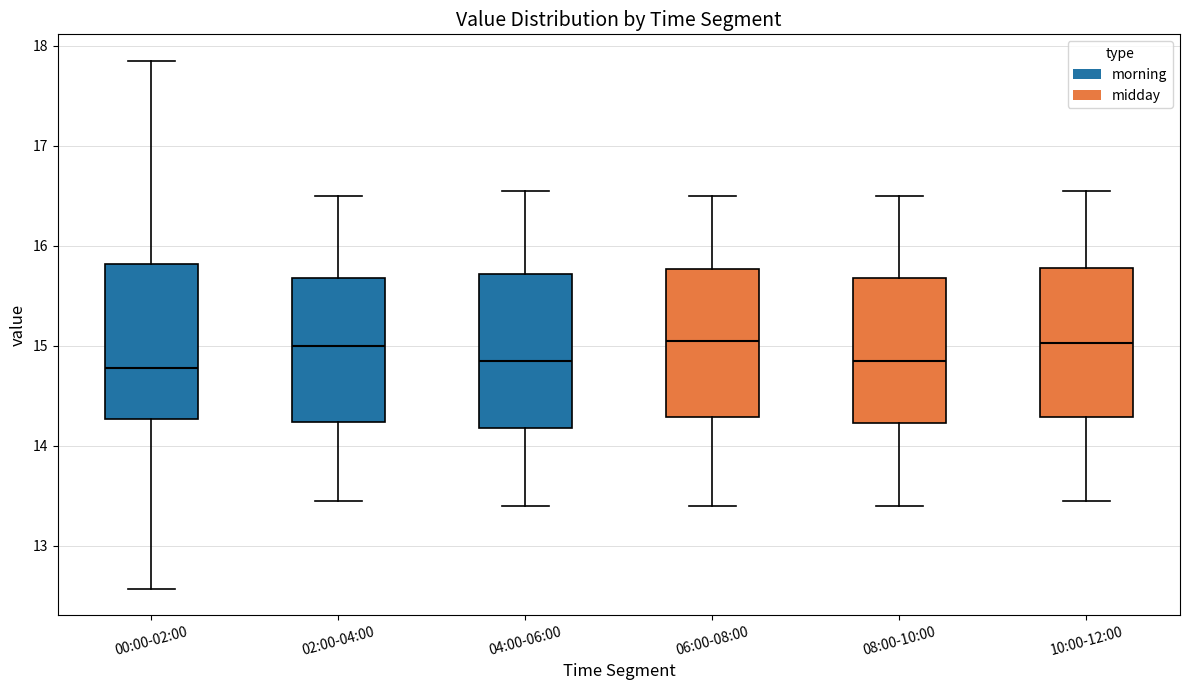

Reading left to right, transcribe this box plot: for each box, give where its median line is, the range the box spans, and where its two whiskers end, as read against the y-axis. The values are not printed on the chart, so give them approximately, as read against the axis.

00:00-02:00: median 14.8, box 14.3 to 15.8, whiskers 12.6 to 17.9
02:00-04:00: median 15.0, box 14.2 to 15.7, whiskers 13.5 to 16.5
04:00-06:00: median 14.9, box 14.2 to 15.7, whiskers 13.4 to 16.6
06:00-08:00: median 15.1, box 14.3 to 15.8, whiskers 13.4 to 16.5
08:00-10:00: median 14.9, box 14.2 to 15.7, whiskers 13.4 to 16.5
10:00-12:00: median 15.0, box 14.3 to 15.8, whiskers 13.5 to 16.6